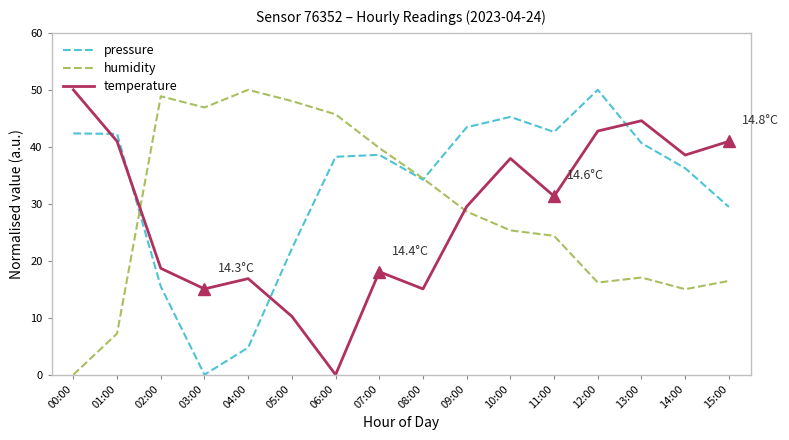

Which series has the largest total across all categories?

pressure